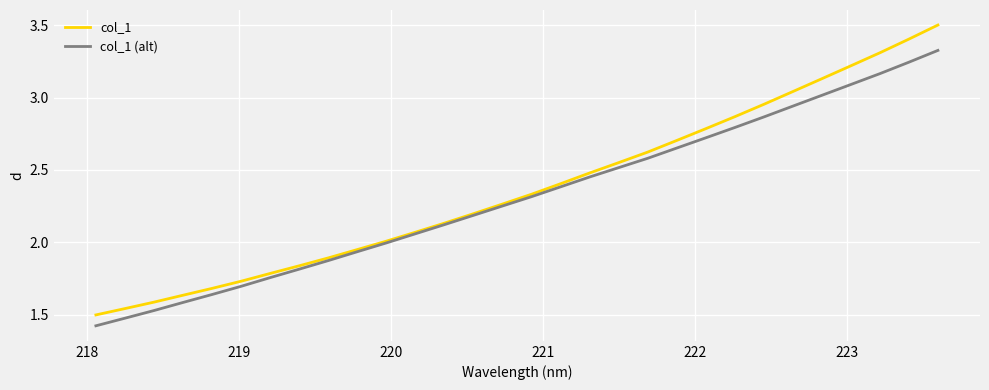

List the series in order of their peak value, lowest first.

col_1 (alt), col_1